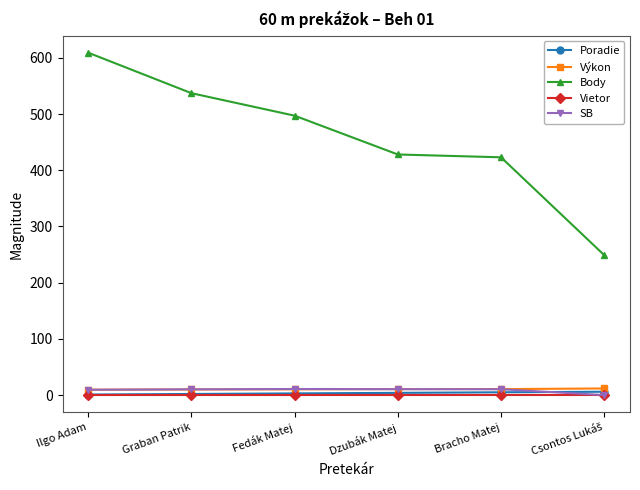

Does the chart display data point markers on the line(s)?

Yes